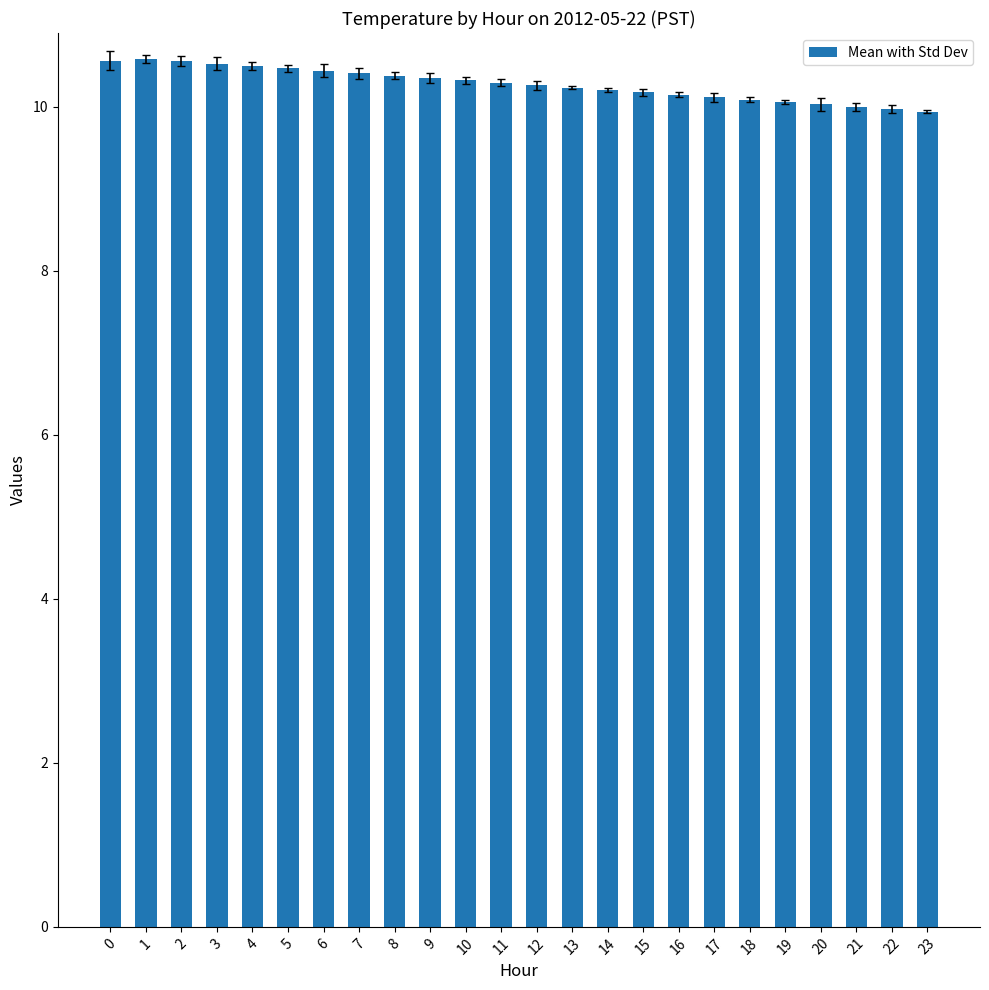

Are the bars grouped side by side (vs. stacked)?

No